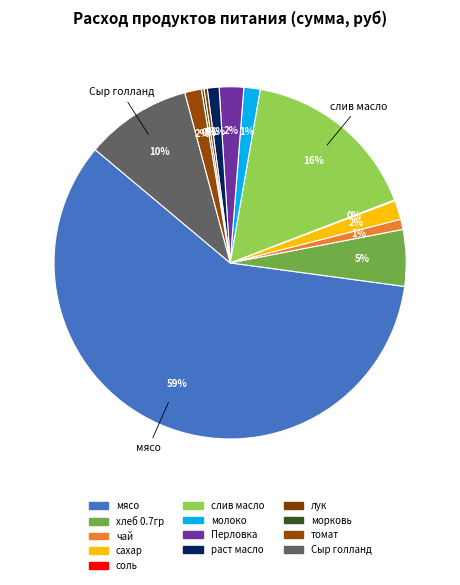

Combined, do Сыр голланд and Перловка account for over 50%?

No